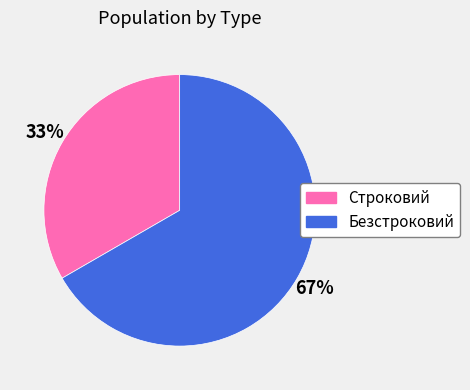

Do Безстроковий and Строковий together represent more than half of the pie?

Yes